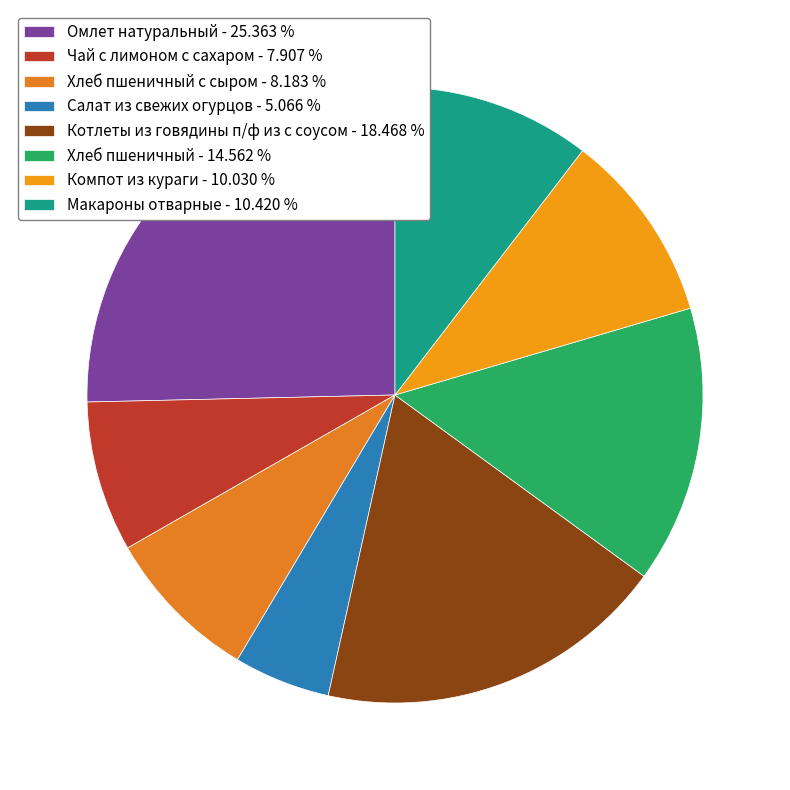

How many slices are in this pie chart?

8